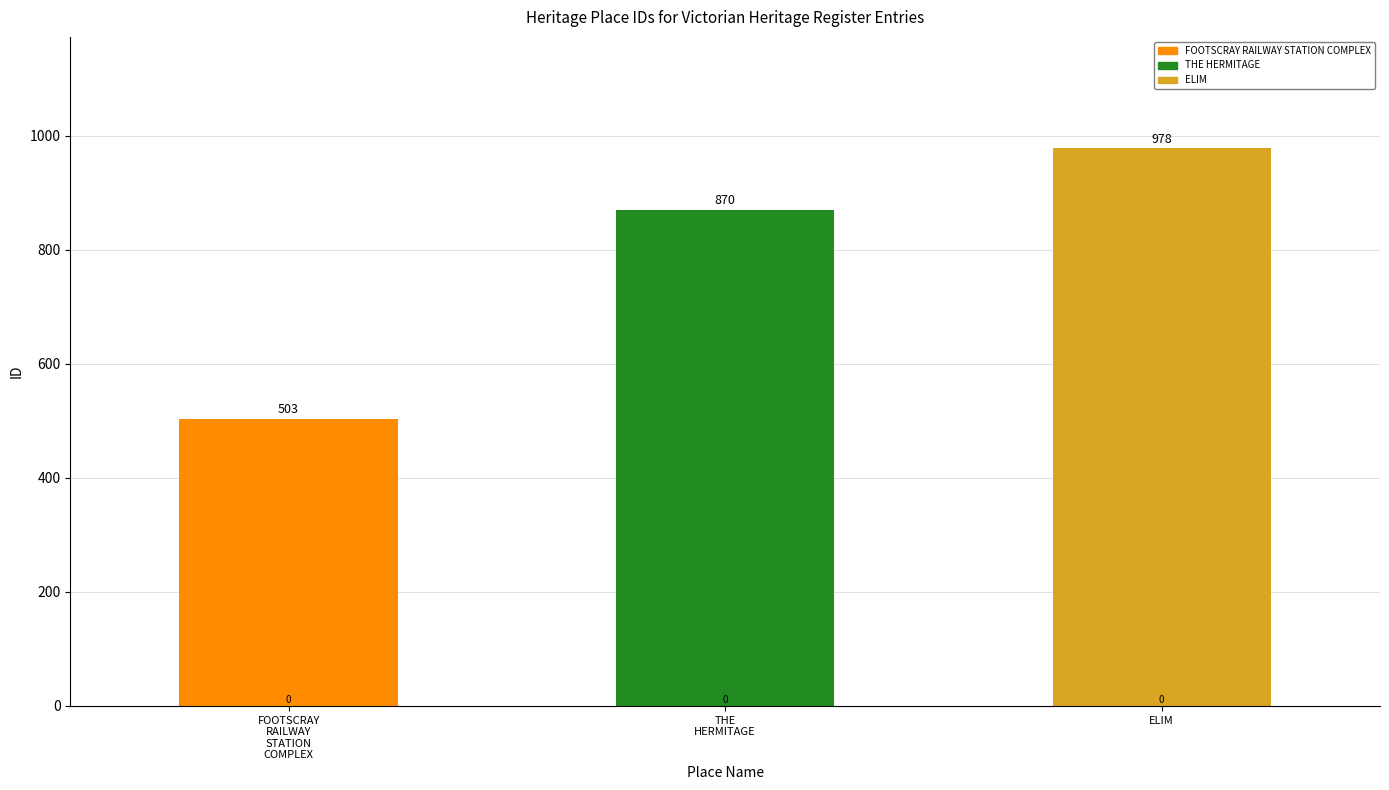

What is the value of the 3rd bar from the left?

978